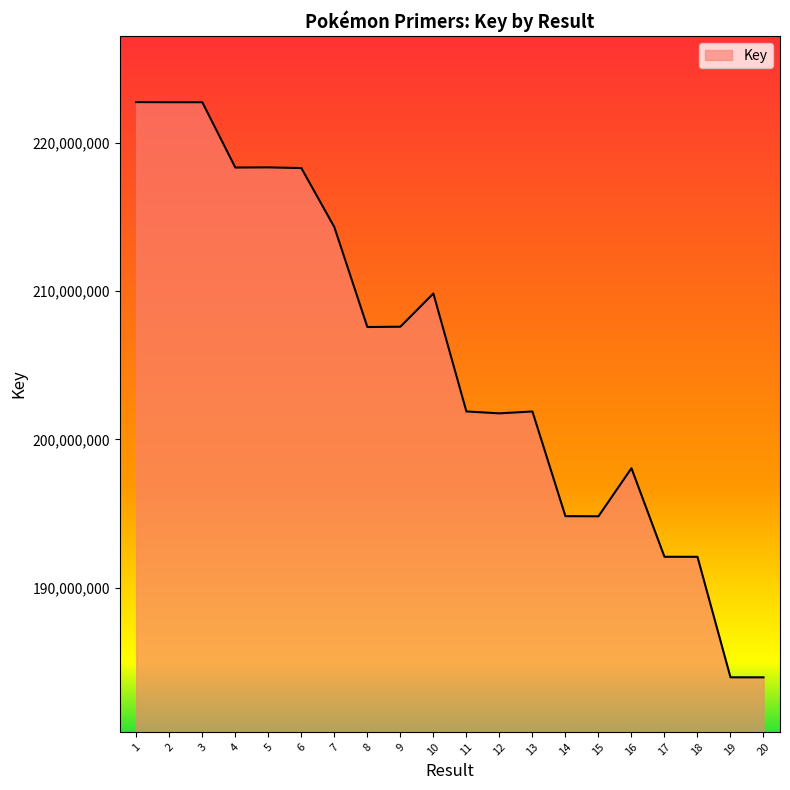

The value at 11 is 201883478. True or false?

True